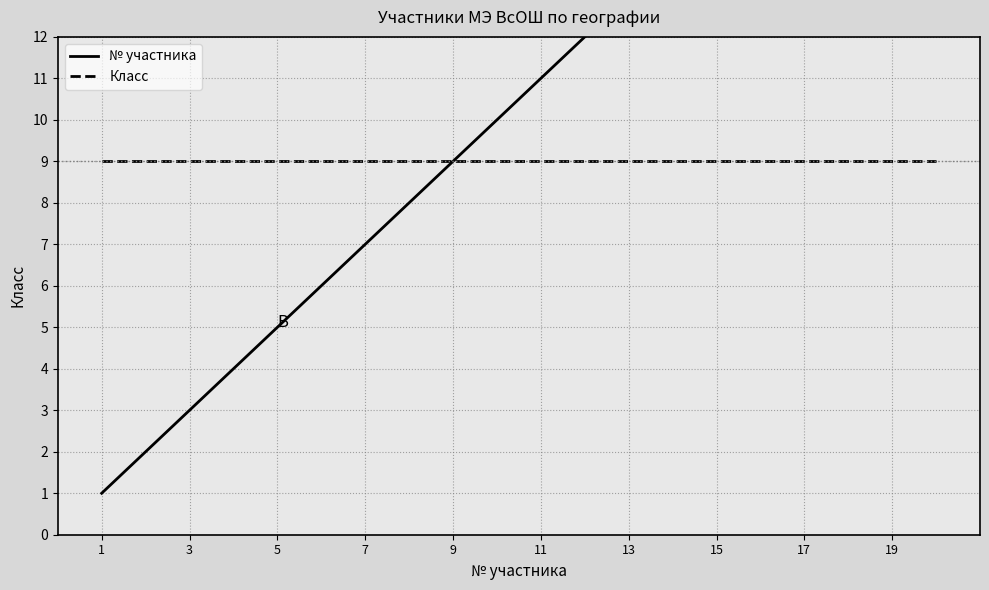

Rank the series by their maximum value, from highest to lowest.

№ участника, Класс